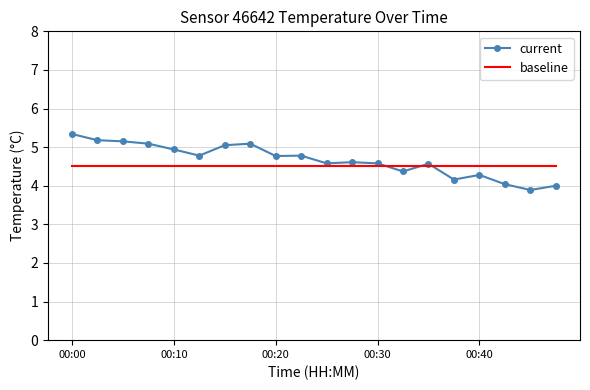

Which series has the widest spread of values?

current